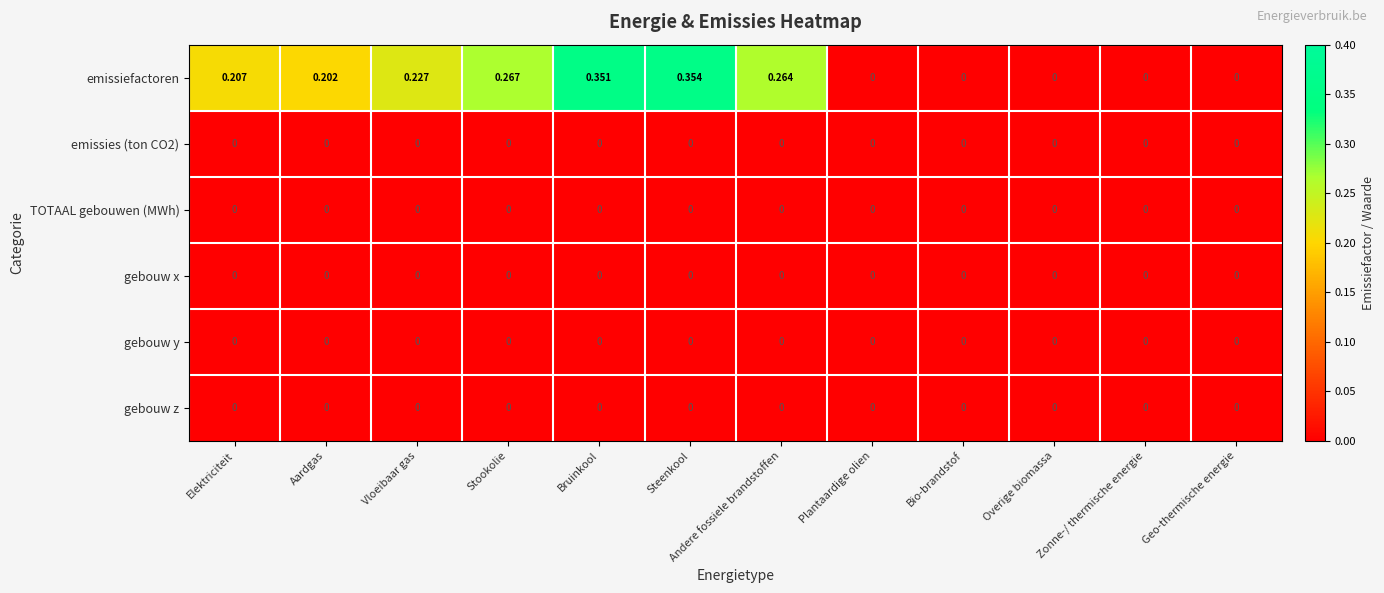

Which series has the largest range (max minus min)?

emissiefactoren